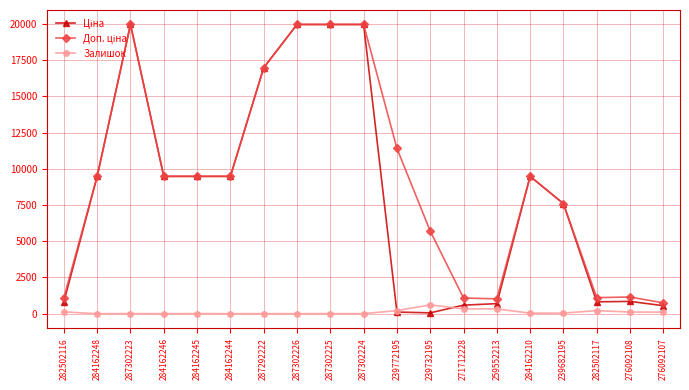

The value of Залишок at 276092107 is 107.0. True or false?

True